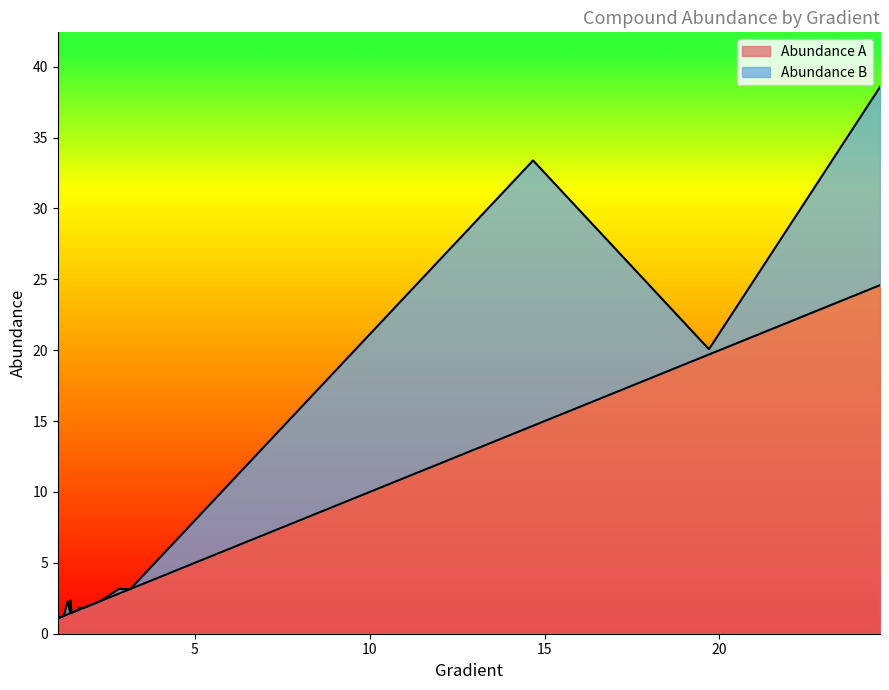

True or false: Abundance B and Abundance A cross at least once.

True